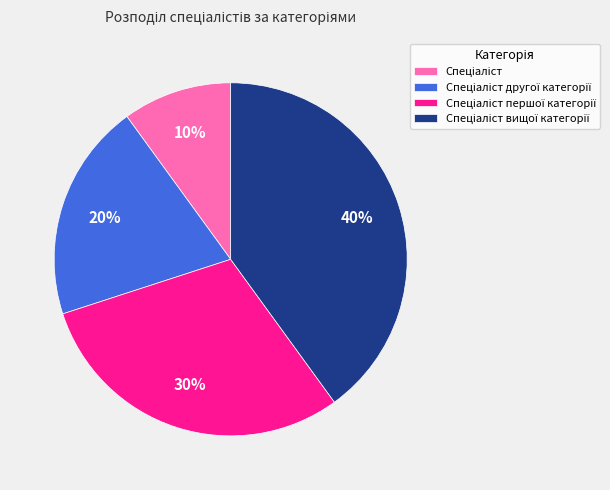

Is there any slice that represents more than half of the pie?

No